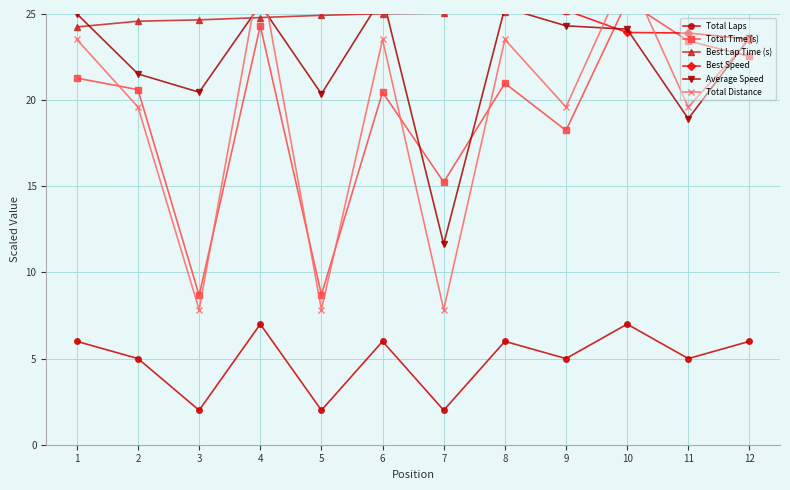

Is the value of Total Time (s) at 5 greater than the value of Average Speed at 12?

No